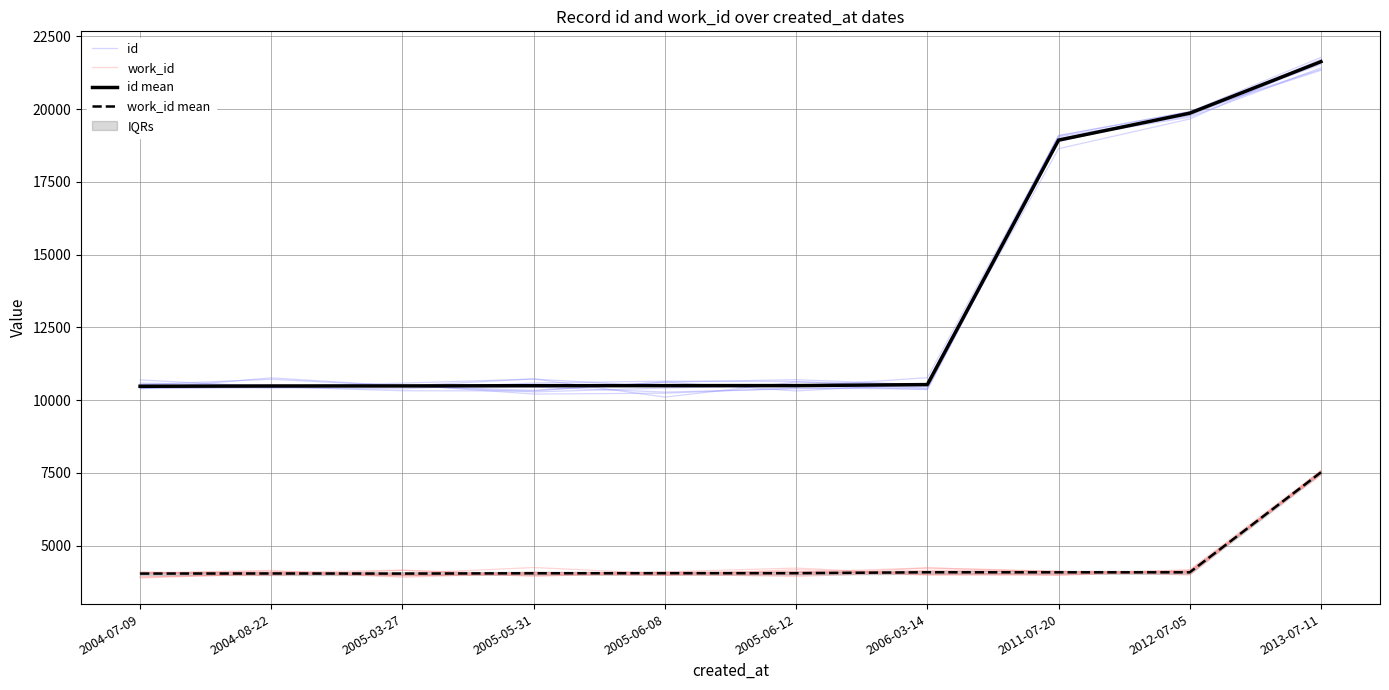

True or false: id mean and work_id mean intersect in this chart.

False